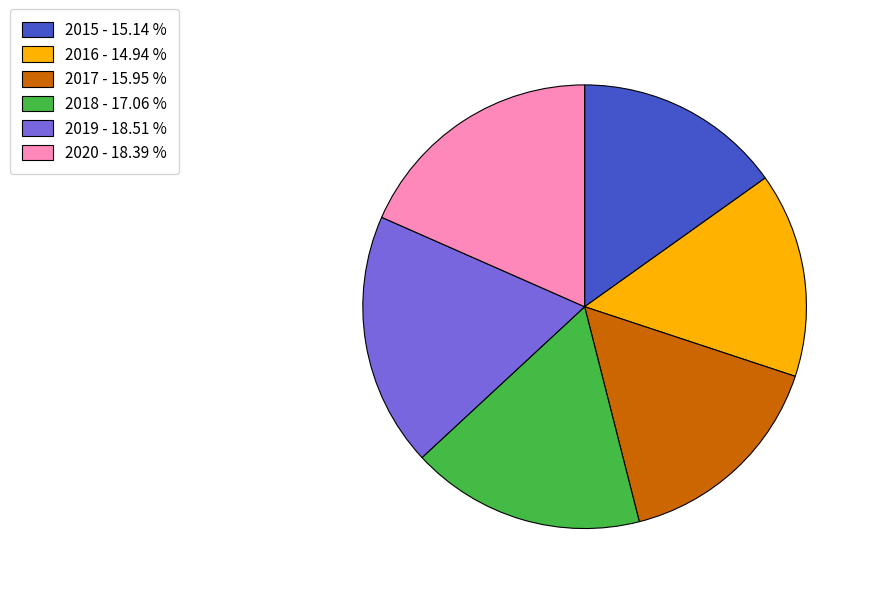

Count the number of slices in the pie.

6